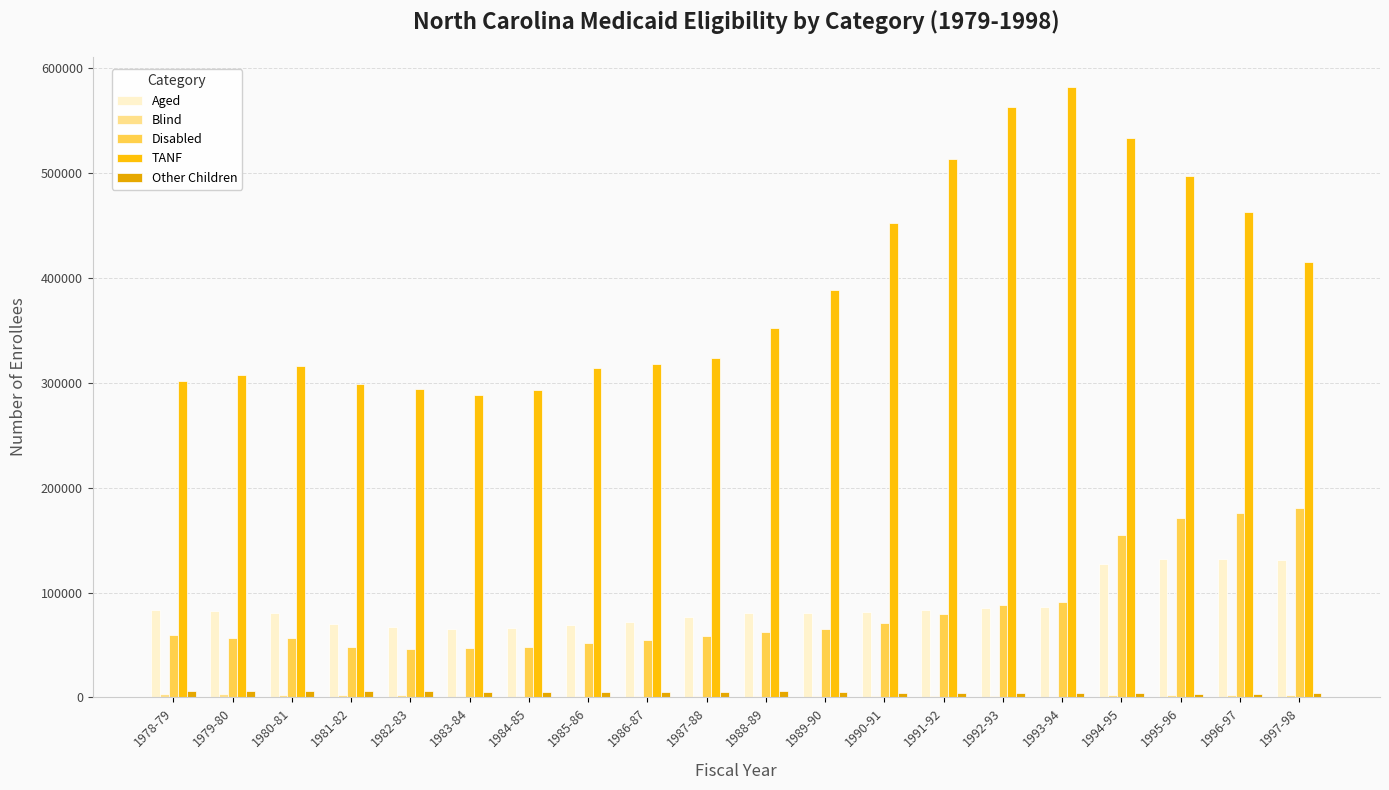

At which label does Blind reach its minimum?

1993-94